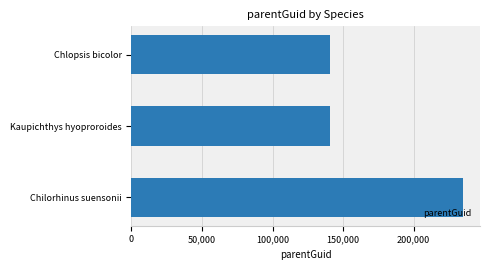

The value at Kaupichthys hyoproroides is 91563. True or false?

False